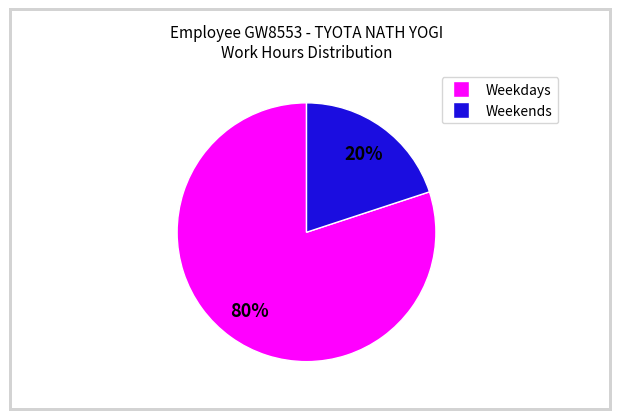

To the nearest percent, what is the average slice percentage?

50%